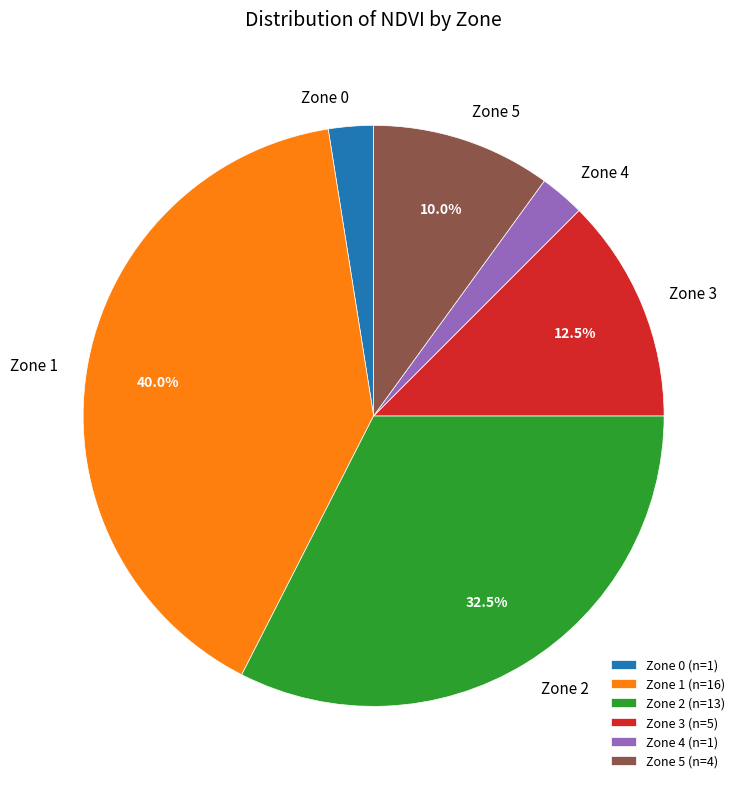

How much of the chart is everything except Zone 2?

67.5%